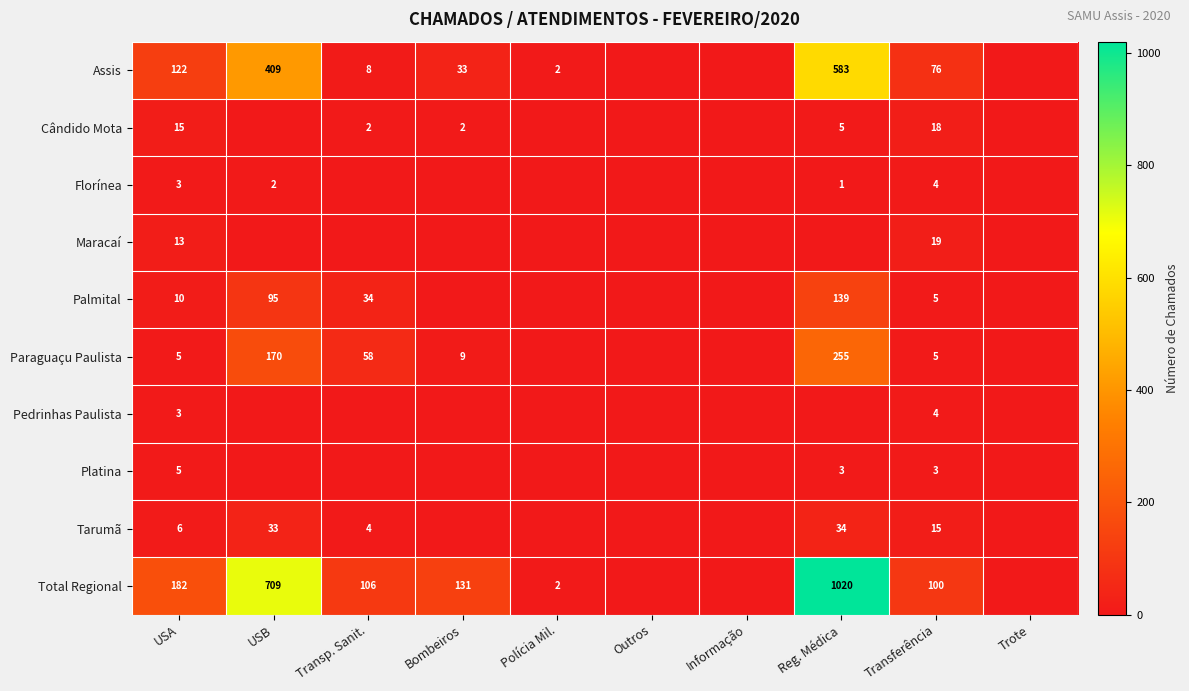

Is the value of Maracaí at Transferência greater than the value of Assis at Polícia Mil.?

Yes